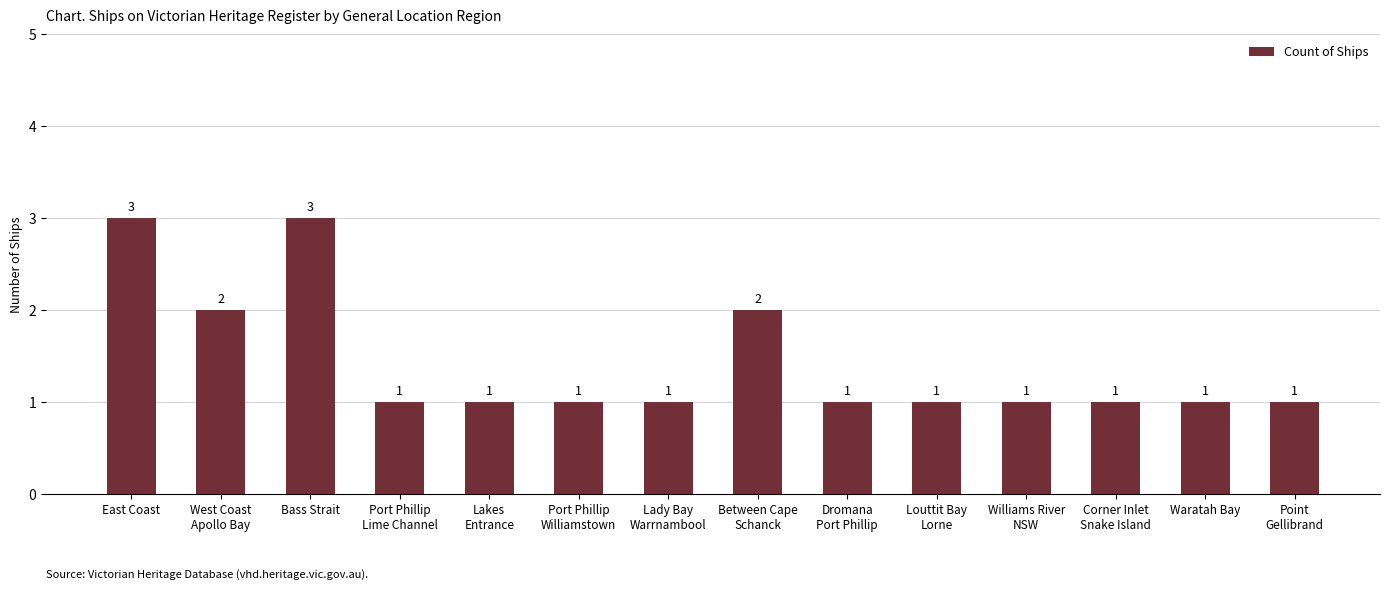

What is the maximum value shown in the chart?

3